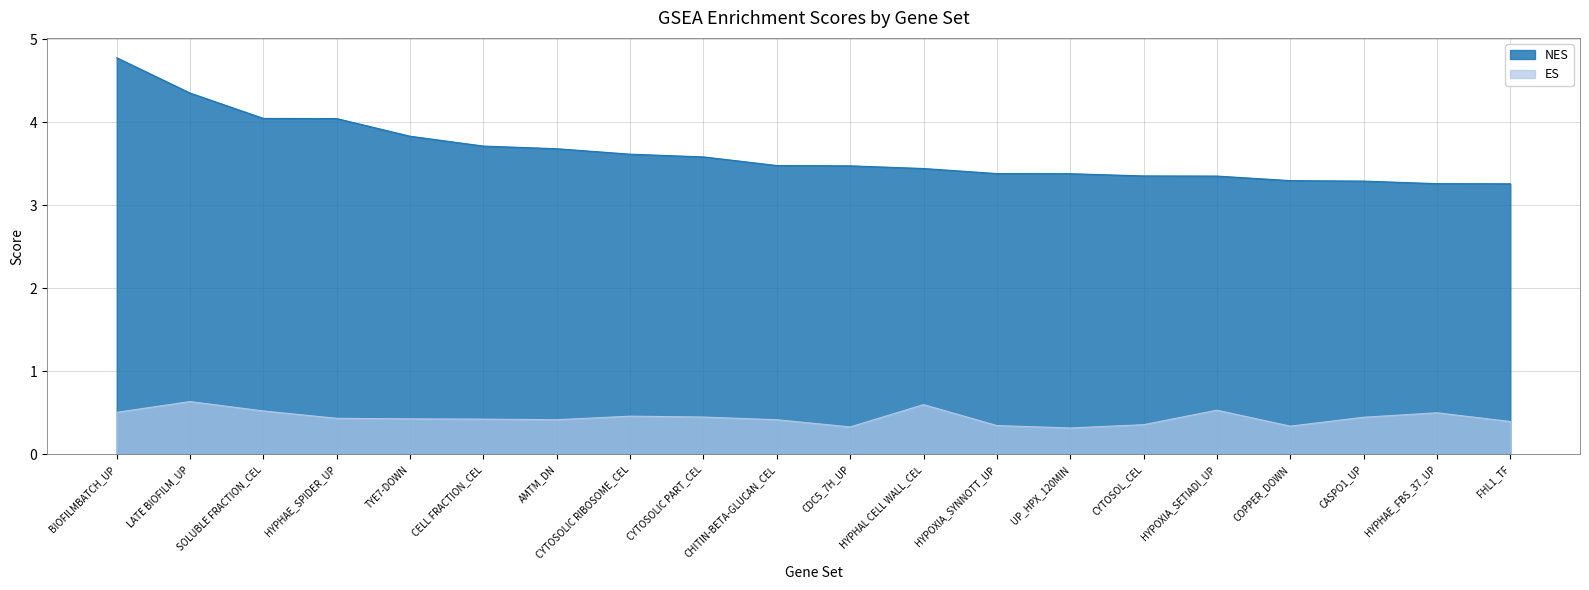

Is it true that ES equals 0.3 at UP_HPX_120MIN?

True